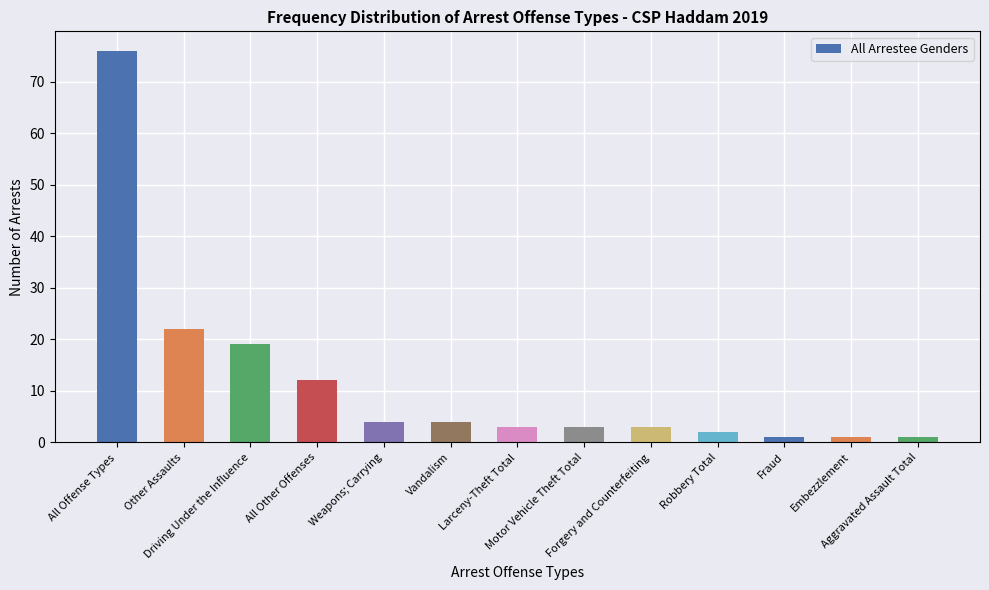

What is the minimum value shown in the chart?

1